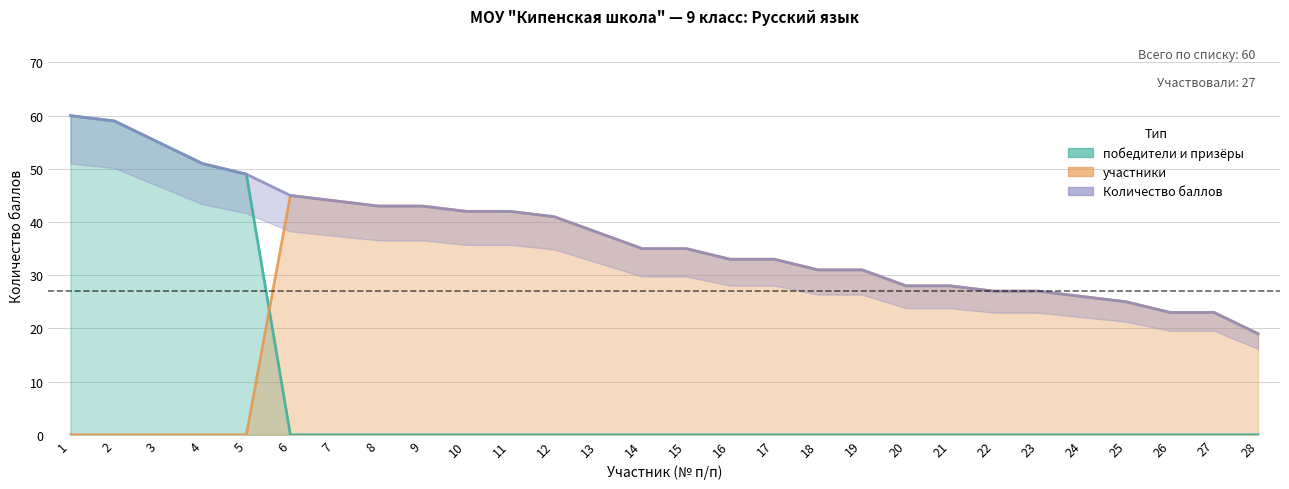

True or false: участники and Количество баллов intersect in this chart.

False